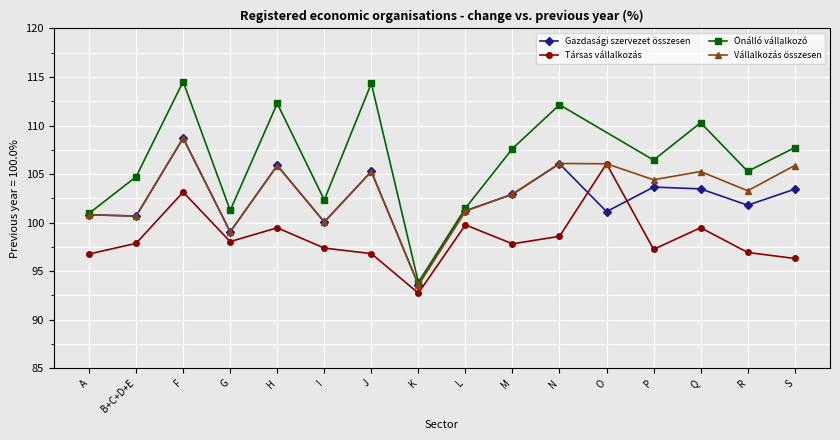

The Társas vállalkozás series shows 97.9 at B+C+D+E. True or false?

True